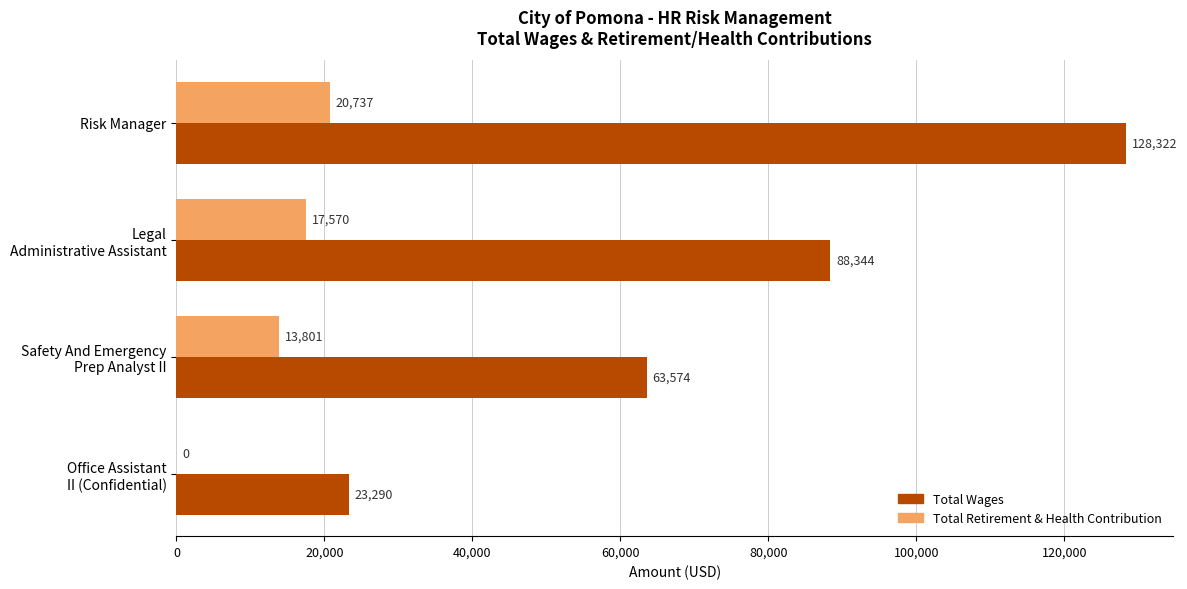

Is it true that Total Wages equals 64862 at Risk Manager?

False